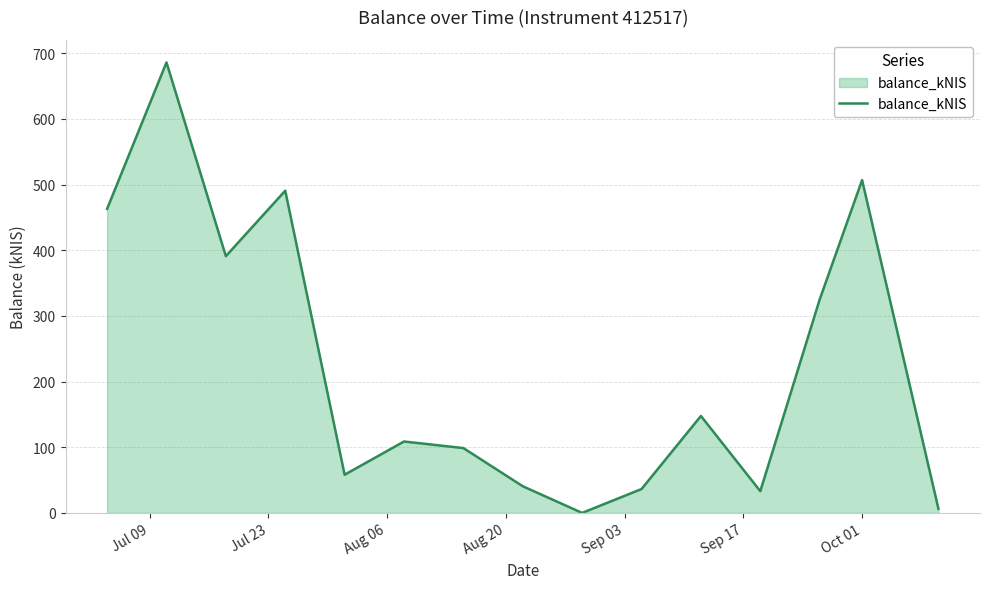

What is the maximum value shown in the chart?

686.0